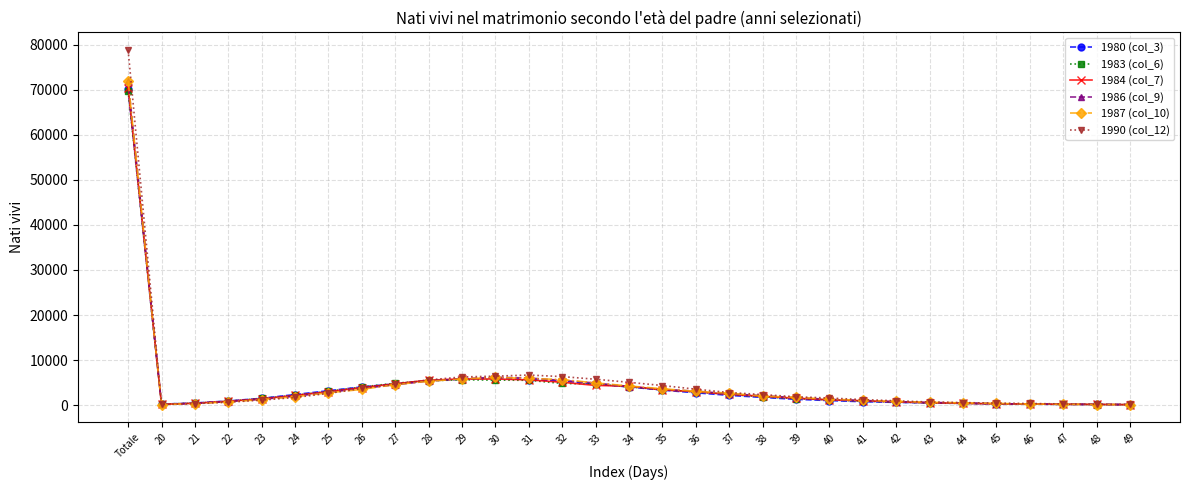

The value of 1983 (col_6) at 38 is 1833. True or false?

True